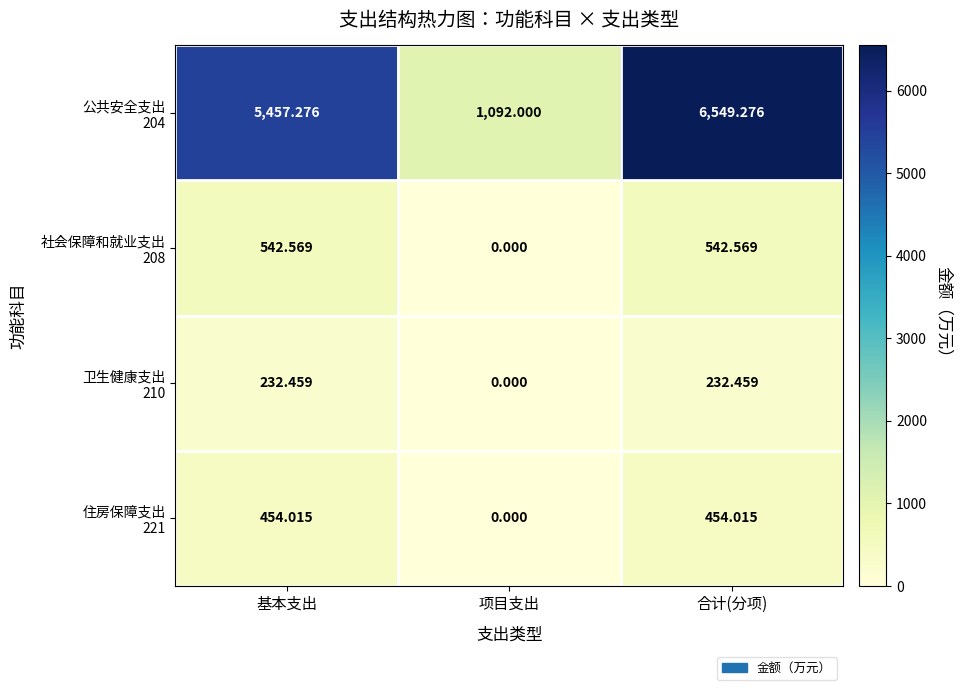

At which category does the chart reach its peak across all series?

合计(分项)